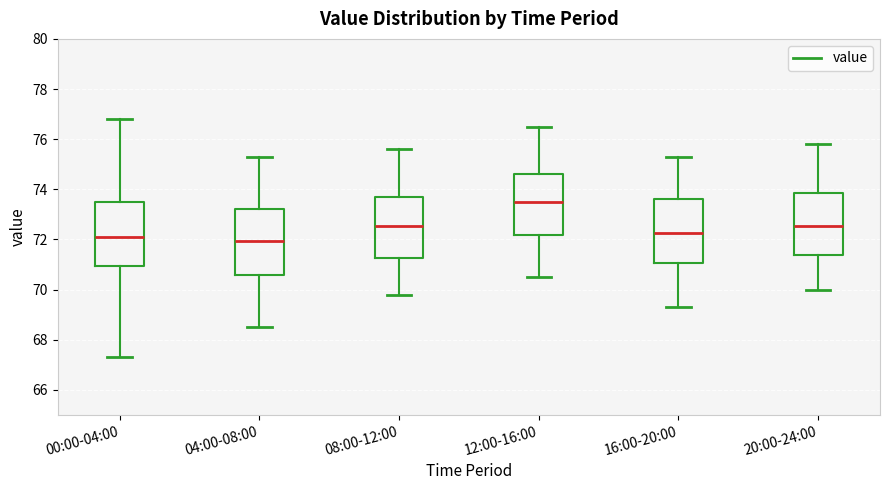

Reading left to right, read every box against the y-axis: the position of its median line, the range the box covers, and the ends of its whiskers. The values are not printed on the chart, so give them approximately, as read against the axis.

00:00-04:00: median 72.2, box 71.0 to 73.6, whiskers 67.4 to 76.8
04:00-08:00: median 72.0, box 70.6 to 73.2, whiskers 68.6 to 75.4
08:00-12:00: median 72.6, box 71.2 to 73.8, whiskers 69.8 to 75.6
12:00-16:00: median 73.6, box 72.2 to 74.6, whiskers 70.6 to 76.6
16:00-20:00: median 72.2, box 71.0 to 73.6, whiskers 69.4 to 75.4
20:00-24:00: median 72.6, box 71.4 to 73.8, whiskers 70.0 to 75.8